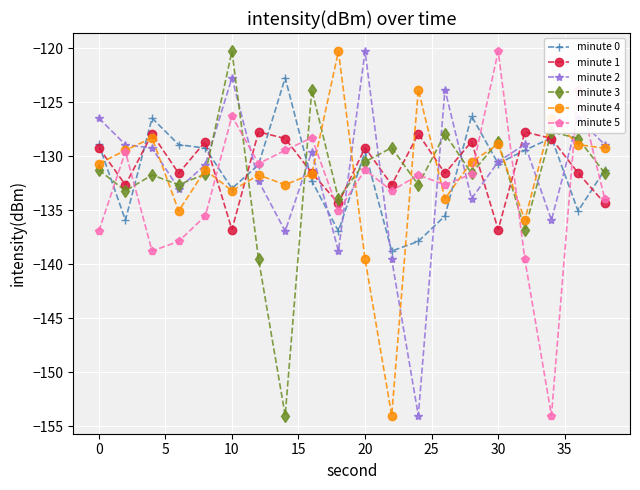

How many lines are shown in the chart?

6